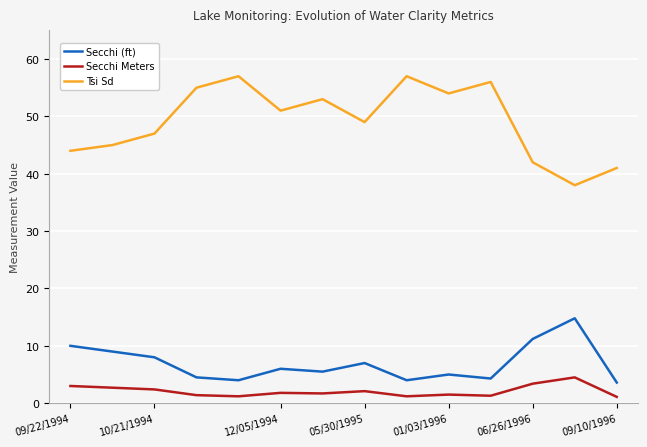

What is the maximum value for Secchi Meters?

4.5